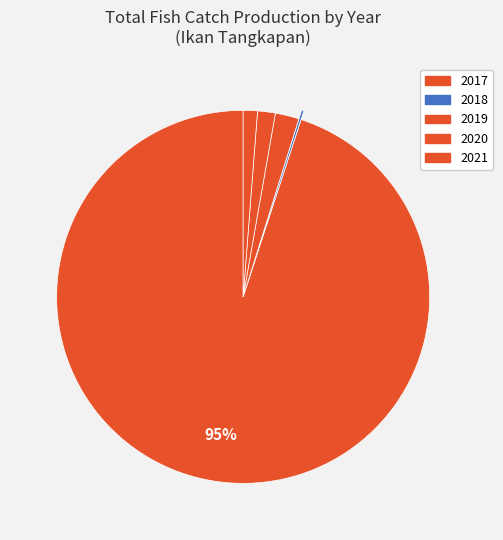

To the nearest percent, what portion does 2017 represent?

95%